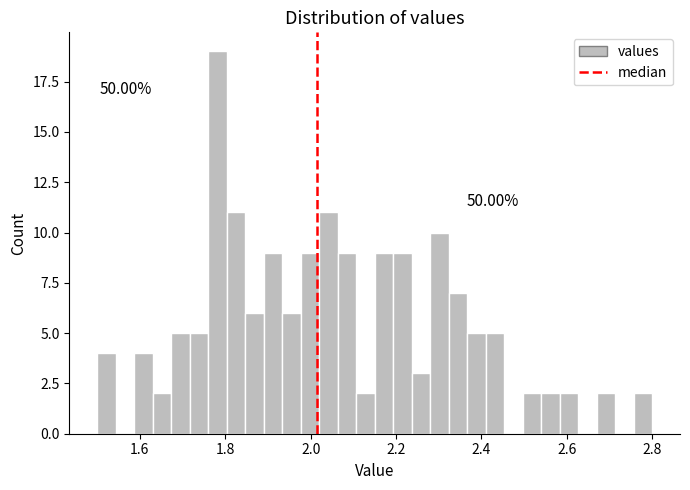

Around what value on the x-axis is the tallest bar? Give the approximate position of its centre, as read against the axis.

1.78